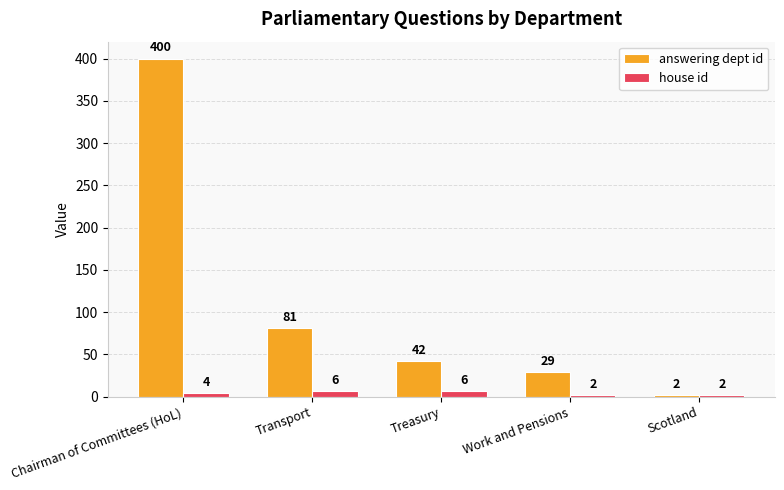

What is the value of the house id bar at the 3rd from the left?

6